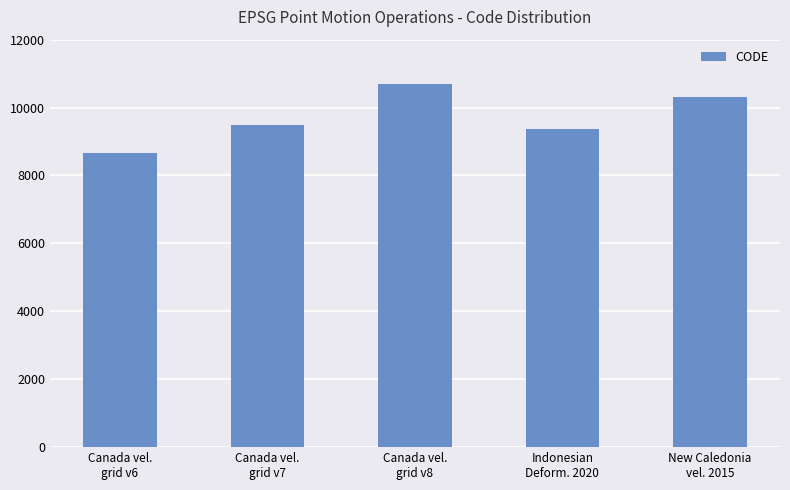

Where is the data nearest to the value 9691?

Canada vel.
grid v7